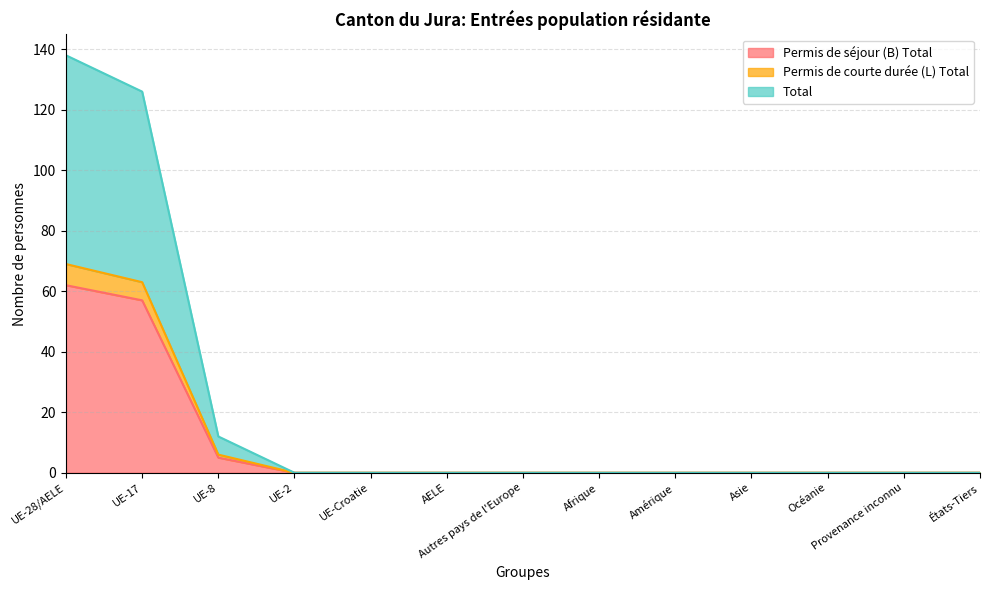

Is it true that Total equals 0 at Amérique?

True